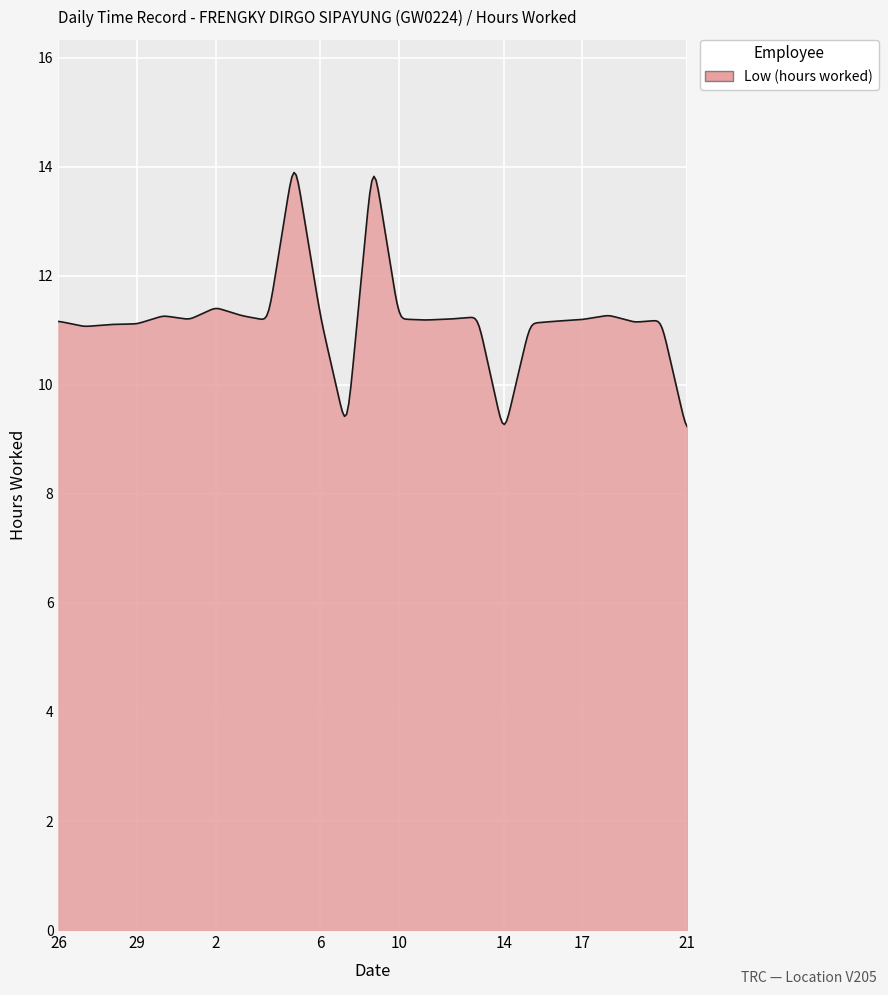

What is the difference between the maximum and minimum values?

4.7